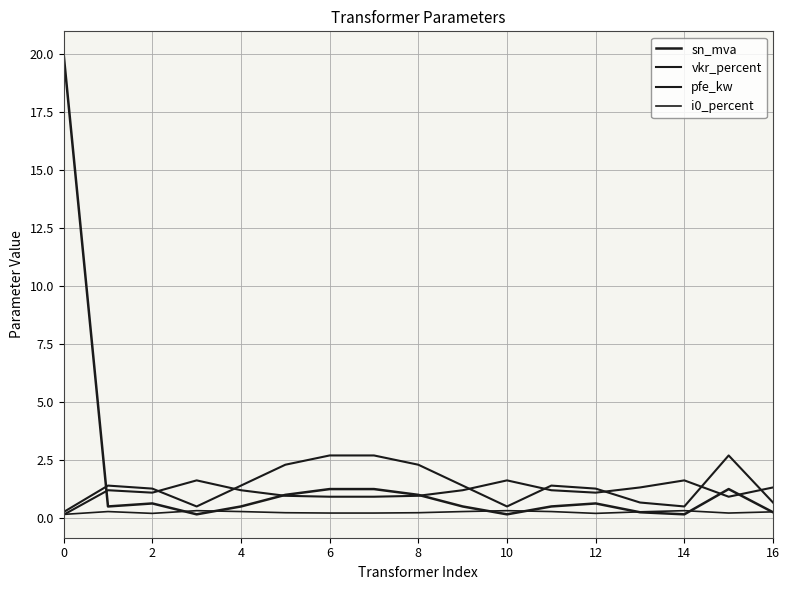

What is the highest value of the vkr_percent series?

1.6